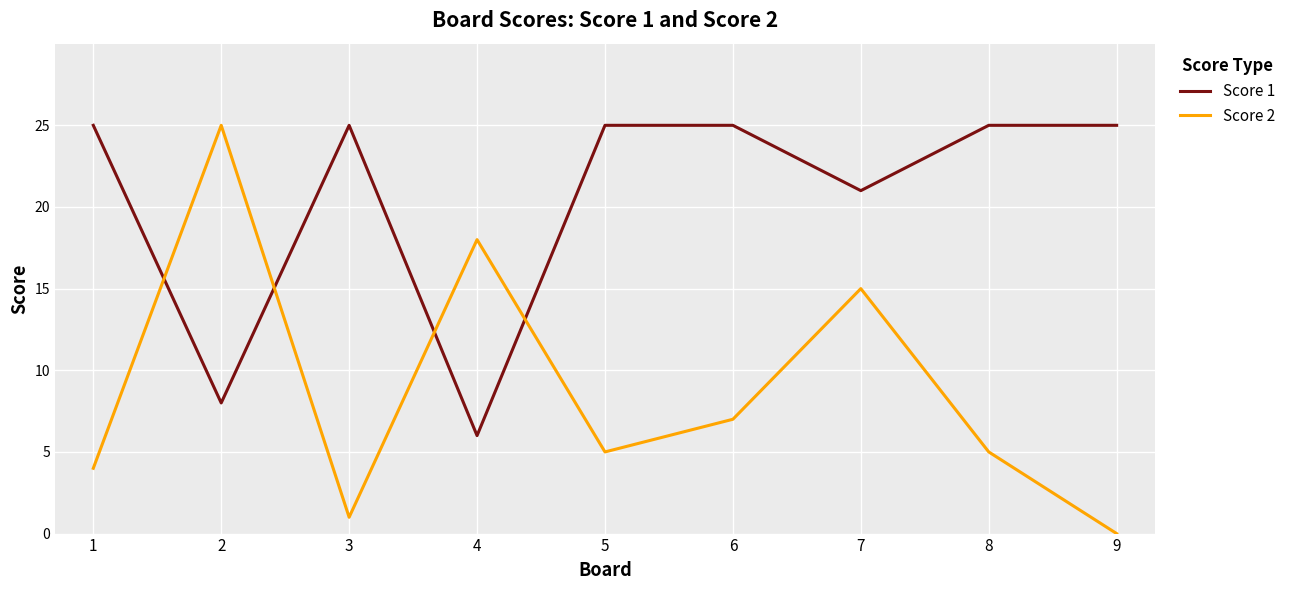

What are all the series names shown in the legend?

Score 1, Score 2